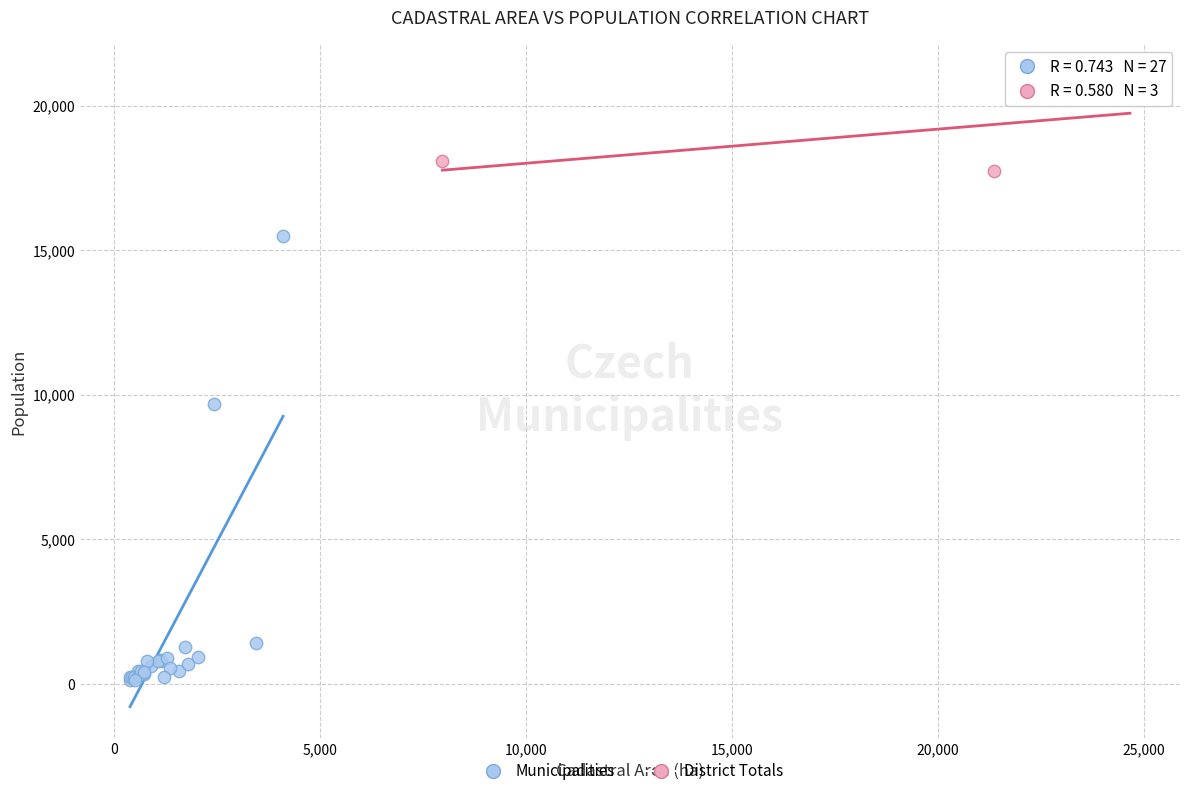

Which series has the widest spread of Y values?

Municipalities